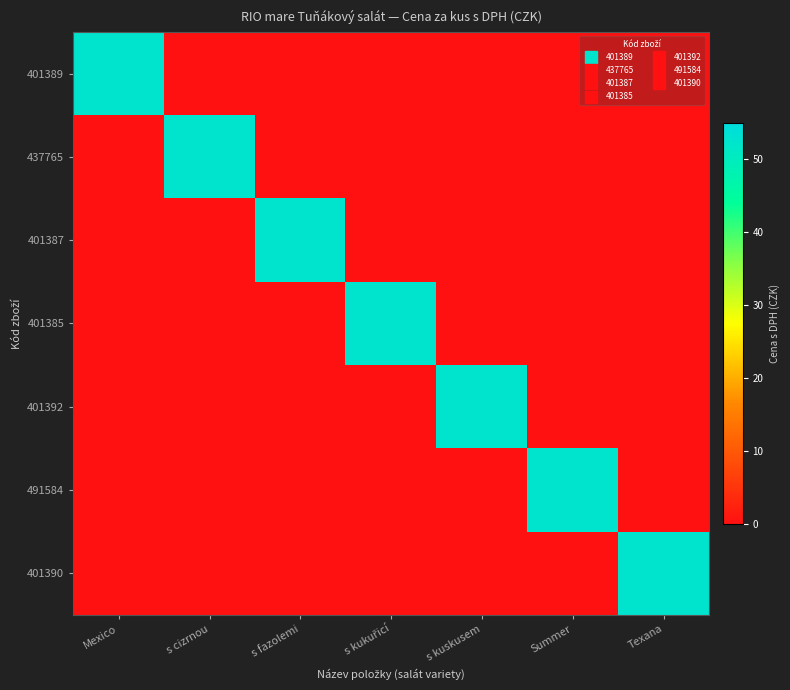

Reading left to right, extract all data points from this chart.

401389: Mexico=52.5	s cizrnou=0.0	s fazolemi=0.0	s kukuřicí=0.0	s kuskusem=0.0	Summer=0.0	Texana=0.0
437765: Mexico=0.0	s cizrnou=52.5	s fazolemi=0.0	s kukuřicí=0.0	s kuskusem=0.0	Summer=0.0	Texana=0.0
401387: Mexico=0.0	s cizrnou=0.0	s fazolemi=52.5	s kukuřicí=0.0	s kuskusem=0.0	Summer=0.0	Texana=0.0
401385: Mexico=0.0	s cizrnou=0.0	s fazolemi=0.0	s kukuřicí=52.5	s kuskusem=0.0	Summer=0.0	Texana=0.0
401392: Mexico=0.0	s cizrnou=0.0	s fazolemi=0.0	s kukuřicí=0.0	s kuskusem=52.5	Summer=0.0	Texana=0.0
491584: Mexico=0.0	s cizrnou=0.0	s fazolemi=0.0	s kukuřicí=0.0	s kuskusem=0.0	Summer=52.5	Texana=0.0
401390: Mexico=0.0	s cizrnou=0.0	s fazolemi=0.0	s kukuřicí=0.0	s kuskusem=0.0	Summer=0.0	Texana=52.5